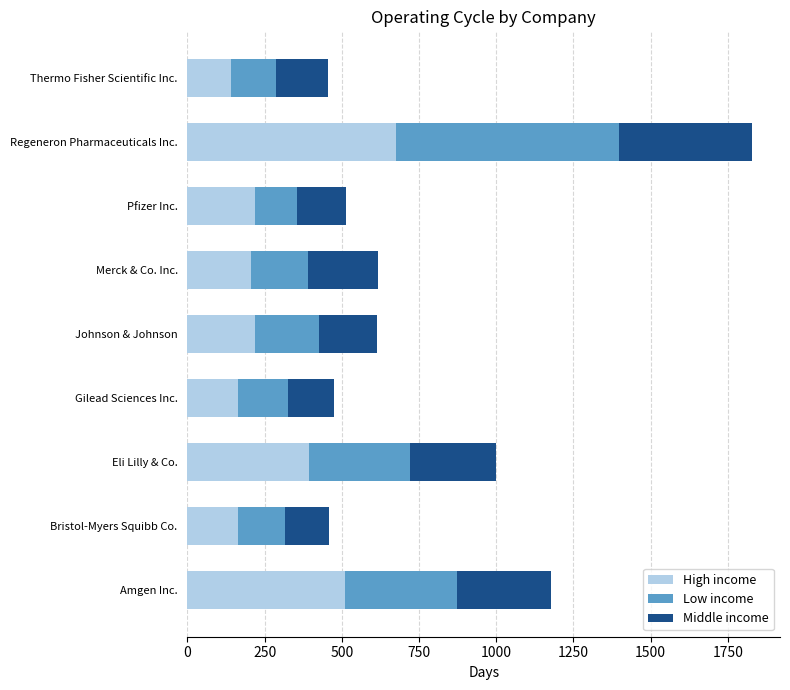

At which label does High income reach its peak?

Regeneron Pharmaceuticals Inc.